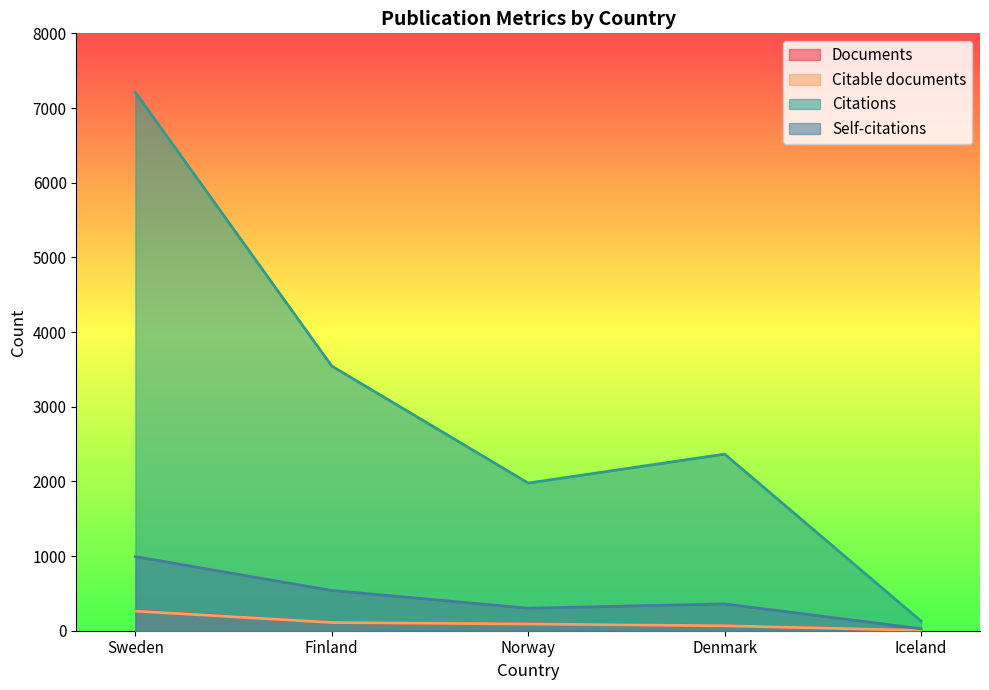

Where does the Documents series first go above 92?

Sweden